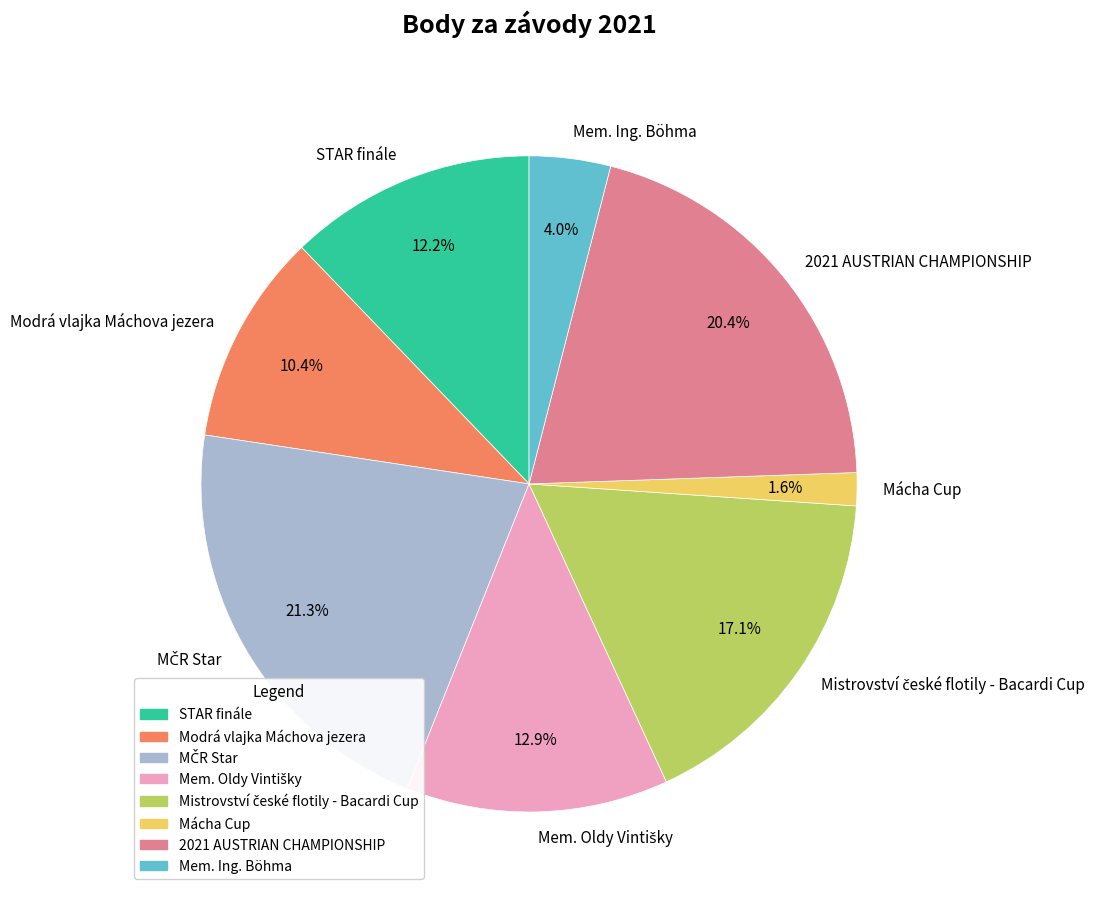

How many slices are in this pie chart?

8